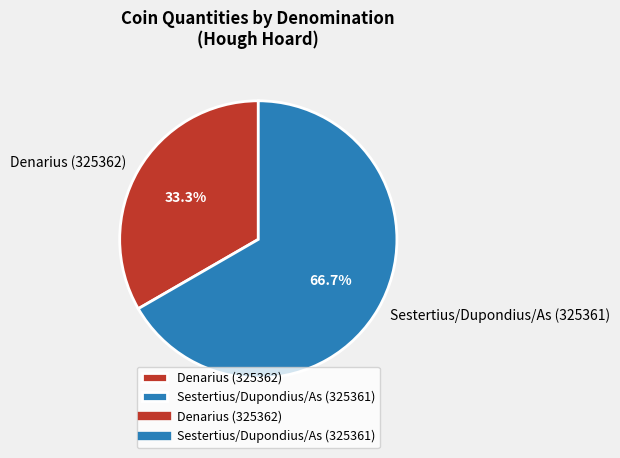

To the nearest percent, what is the difference between the largest and smallest slice percentages?

33%